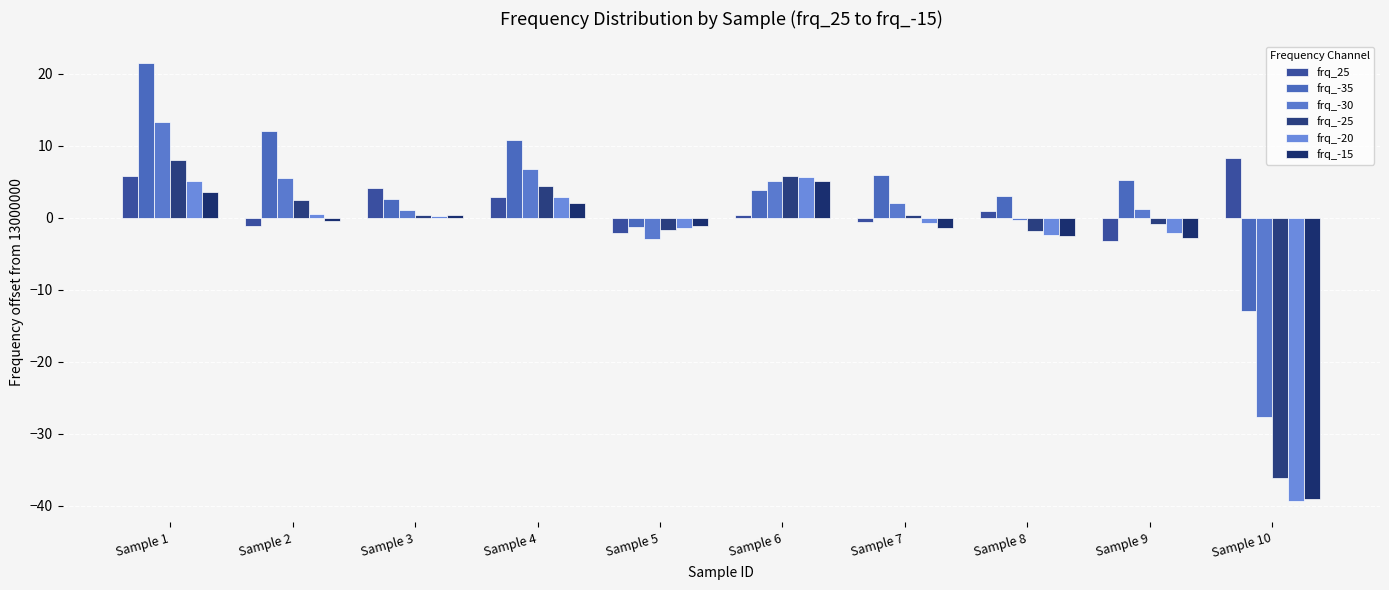

Is it true that frq_25 equals -0.3 at Sample 7?

False